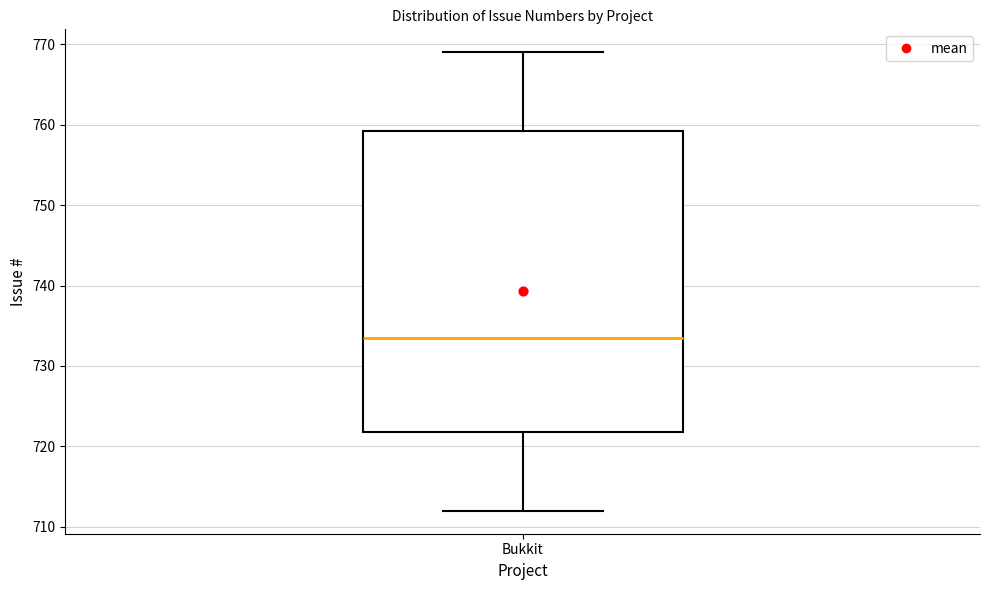

Read this box plot against the y-axis: the position of the median line, the range covered by the box, and the ends of both whiskers. The values are not printed on the chart, so give them approximately, as read against the axis.

median 734, box 722 to 759, whiskers 712 to 769